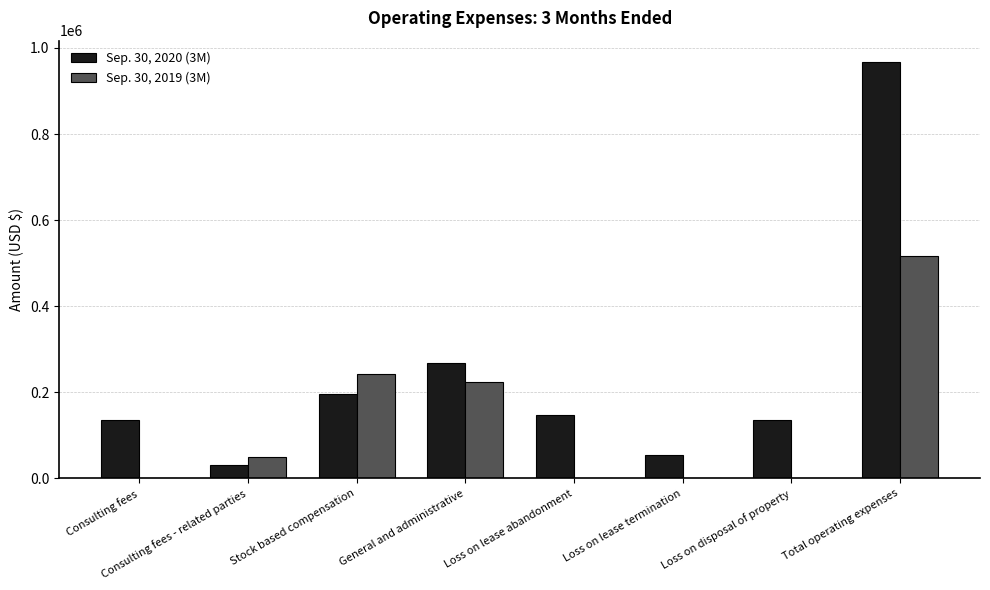

Count the number of categories in the chart.

8